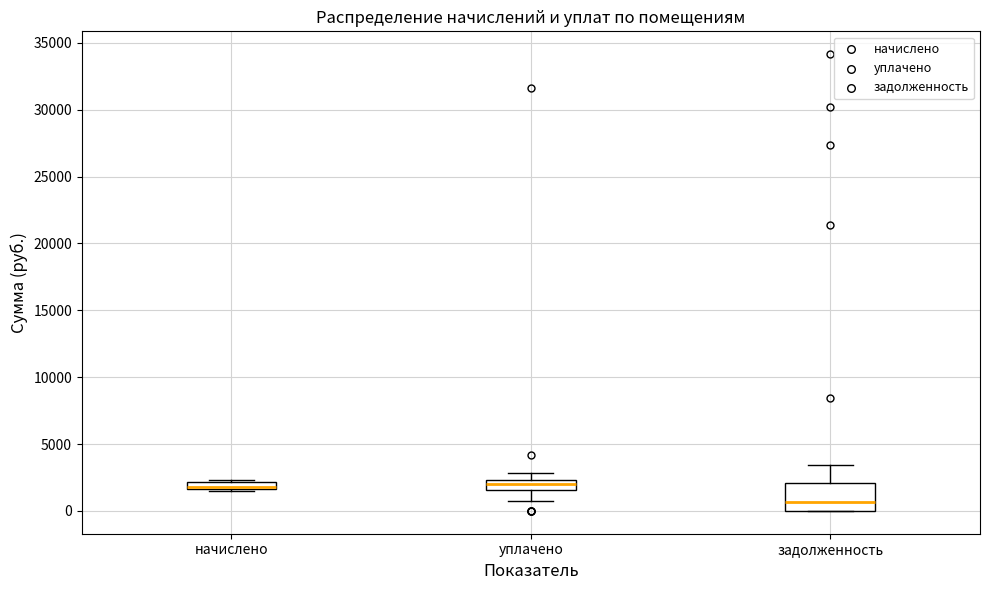

Where does the median line of the box for уплачено sit on the y-axis? The values are not printed on the chart, so give them approximately, as read against the axis.

2000